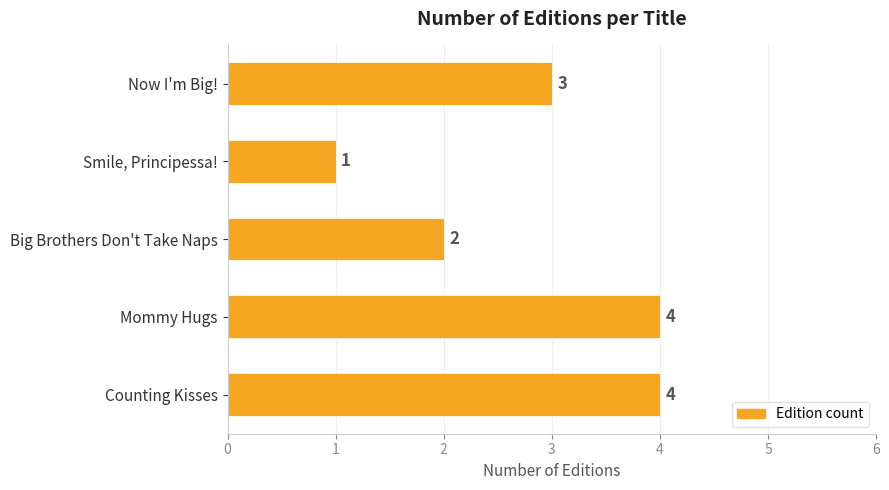

What is the sum of all values?

14